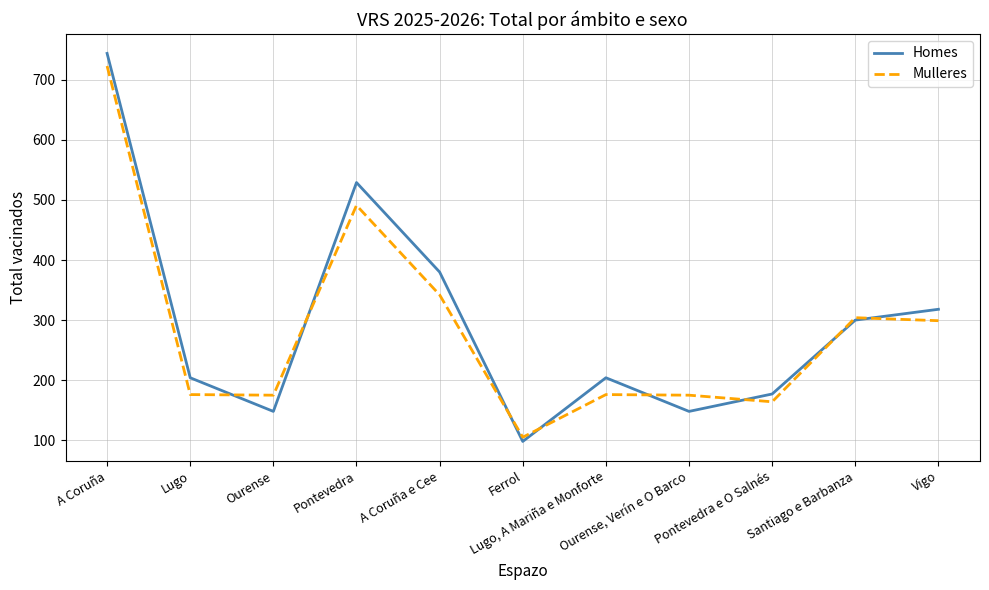

What are all the series names shown in the legend?

Homes, Mulleres